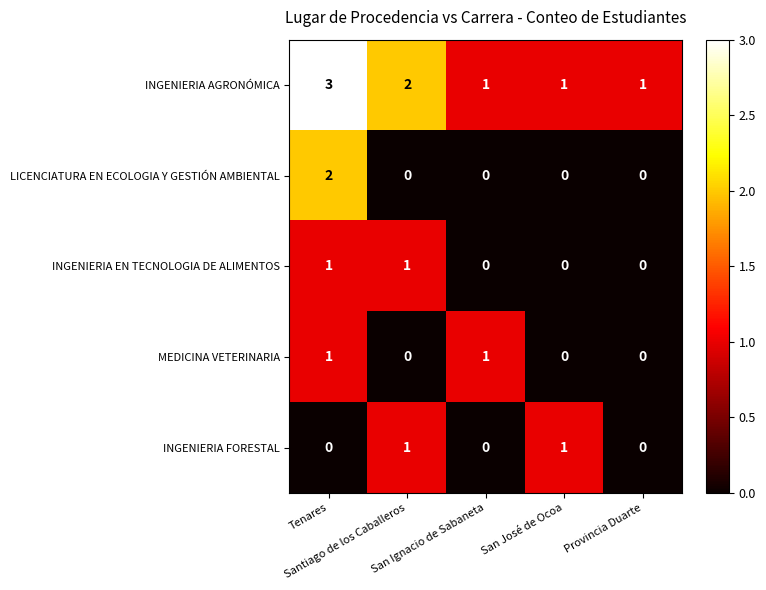

Count the number of categories in the chart.

5